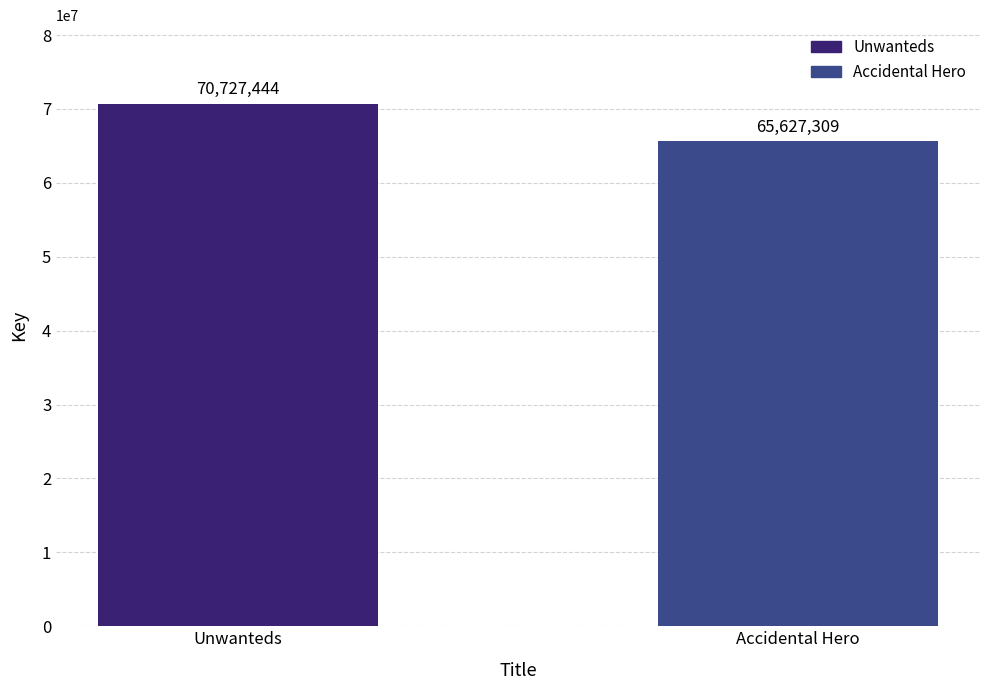

Between Accidental Hero and Unwanteds, which is larger?

Unwanteds